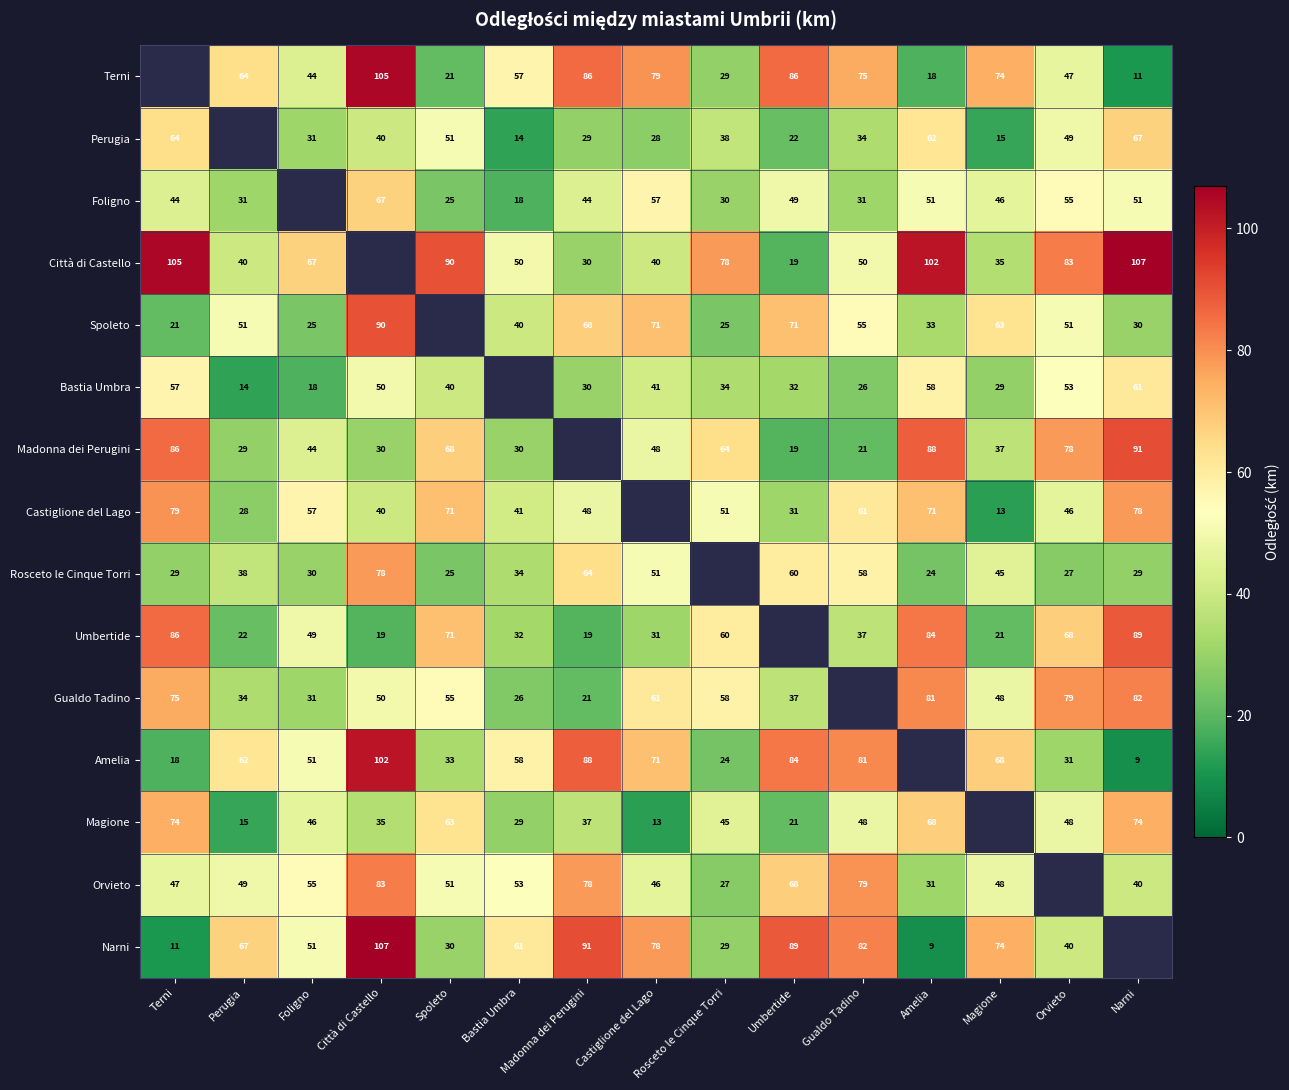

The Amelia series shows 97.4 at Magione. True or false?

False